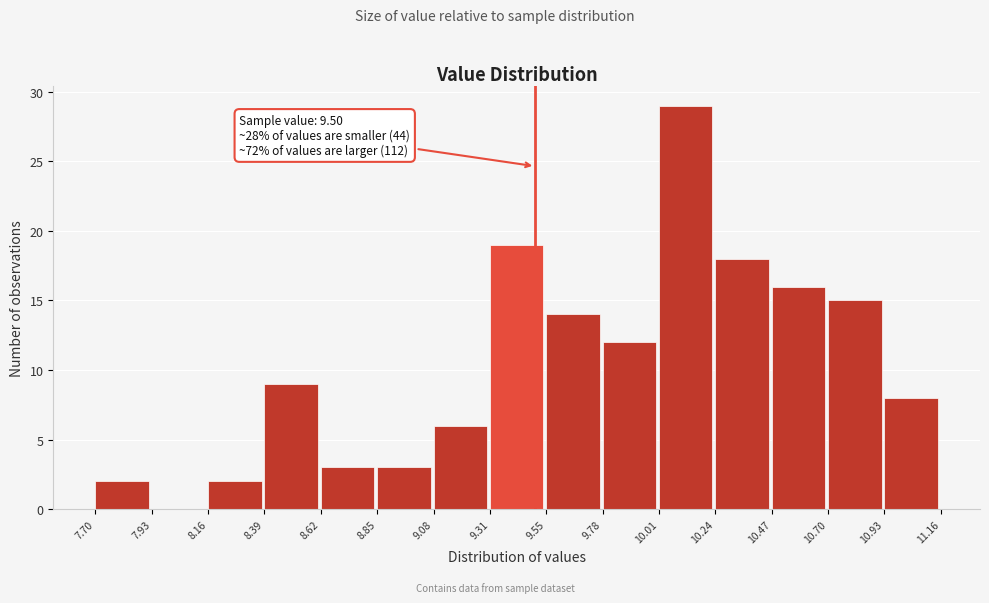

Over which range of the x-axis is the bar tallest?

10.01 to 10.24